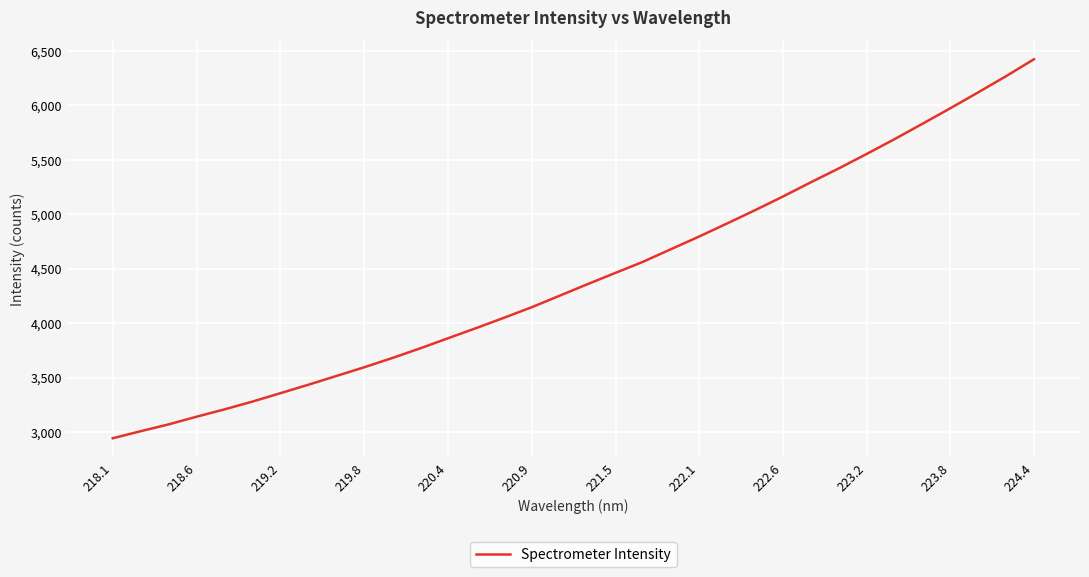

What is the greatest value displayed?

6423.3